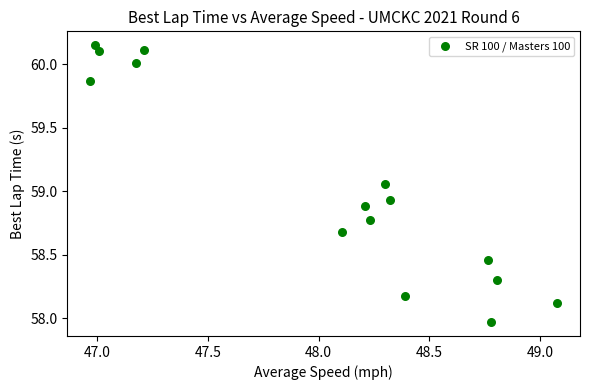

What is the range of Y values (max minus min)?

2.2